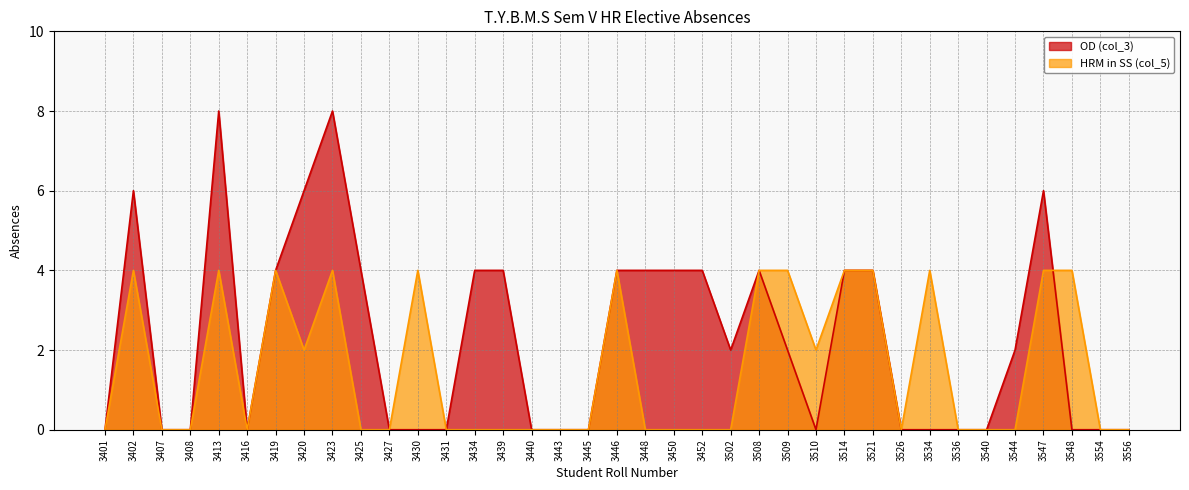

How many values in HRM in SS (col_5) are above zero?

15